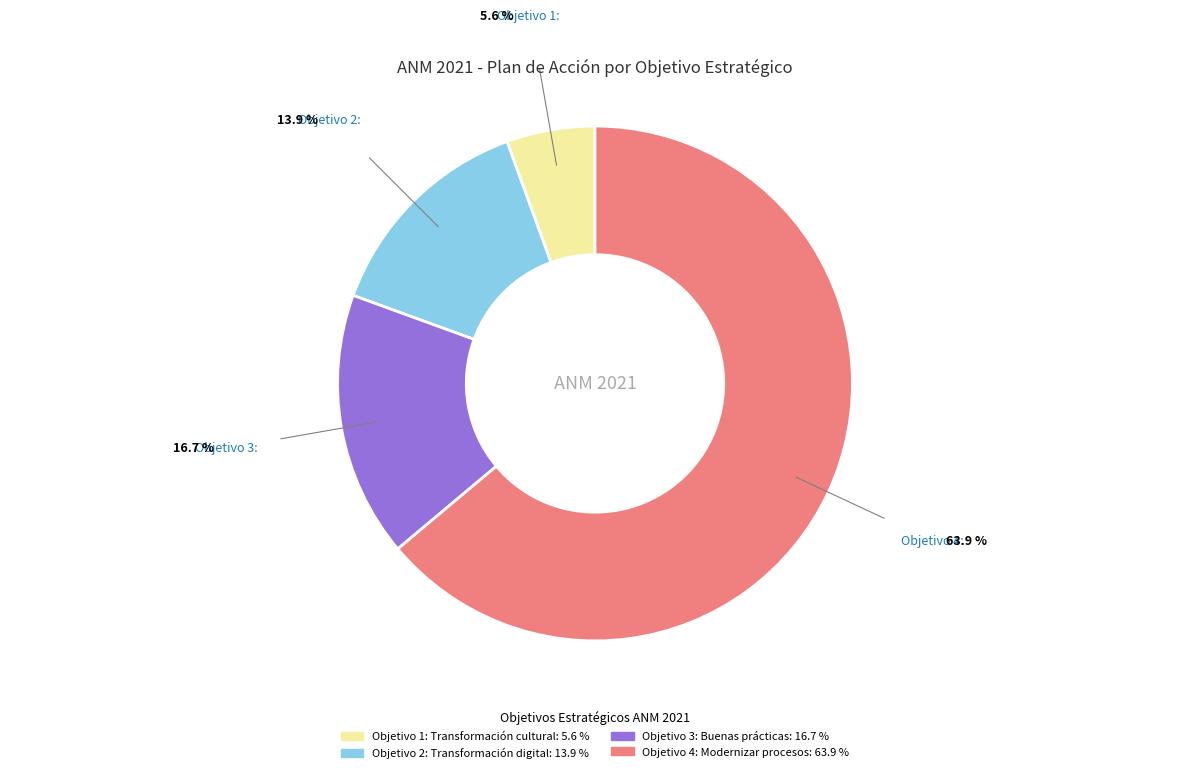

Do Objetivo 1: Transformación cultural and Objetivo 3: Buenas prácticas together represent more than half of the pie?

No